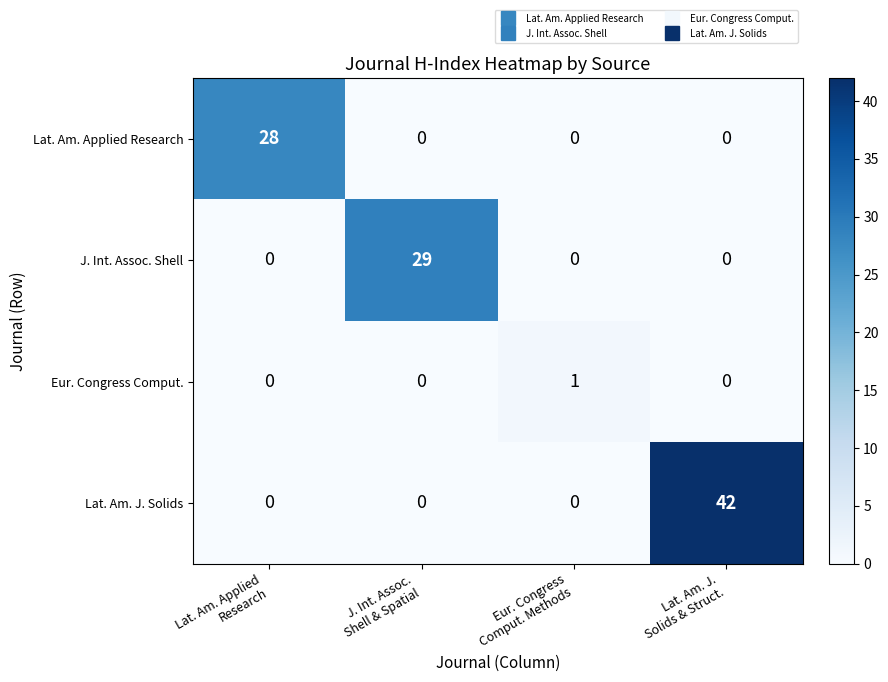

Which series has the largest total across all categories?

Lat. Am. J. Solids